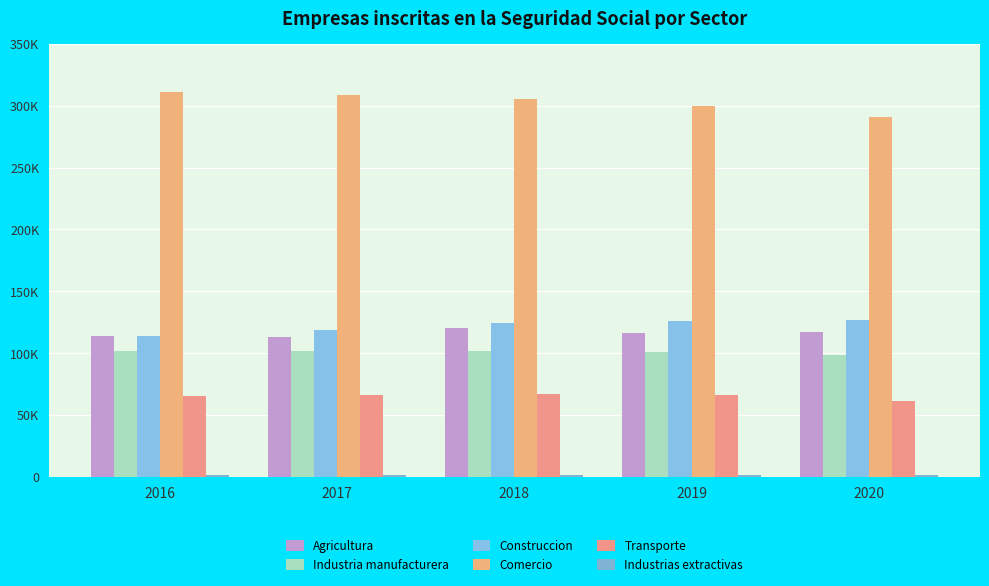

Reading right to left, list all the values displayed in this chart.

Agricultura: 2020=117104	2019=116108	2018=120356	2017=112924	2016=113495
Industria manufacturera: 2020=98648	2019=100997	2018=102090	2017=102006	2016=102037
Construccion: 2020=126842	2019=126261	2018=124484	2017=119103	2016=113485
Comercio: 2020=291079	2019=300159	2018=305701	2017=308902	2016=311317
Transporte: 2020=61412	2019=66219	2018=67078	2017=66080	2016=65364
Industrias extractivas: 2020=1227	2019=1261	2018=1264	2017=1314	2016=1344